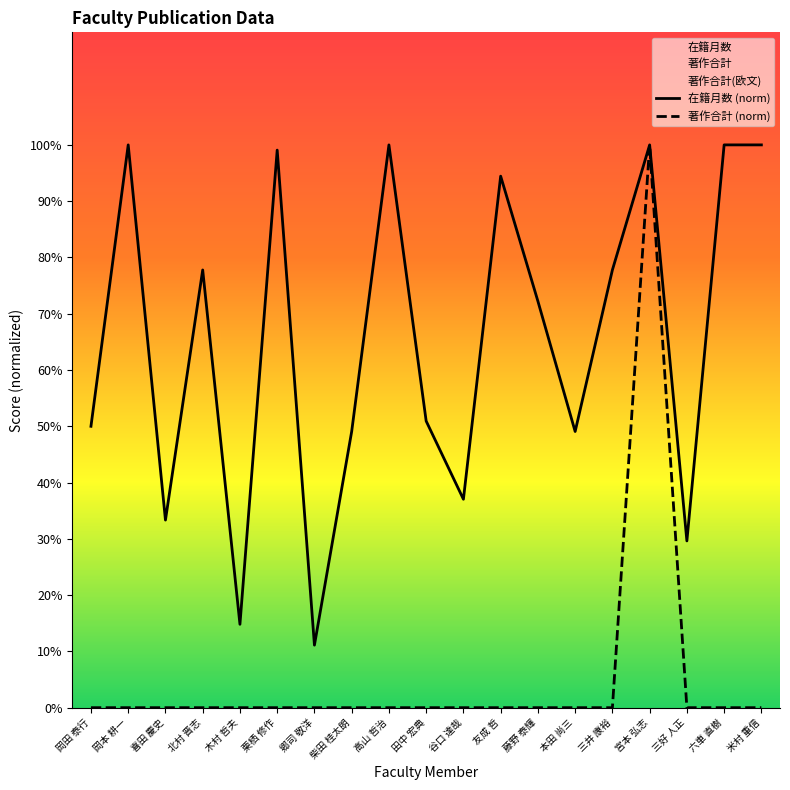

What position from the left is 田中 宏典?

10